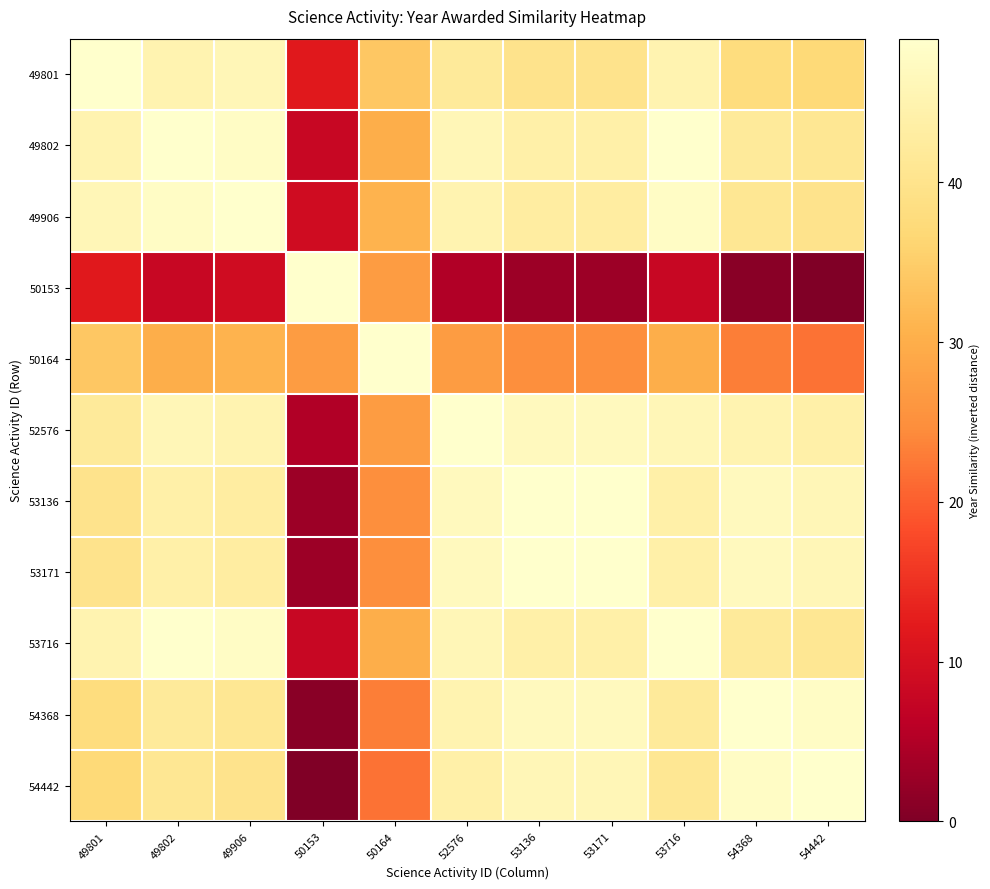

Which has a higher value, 49801 or 52576?

49801